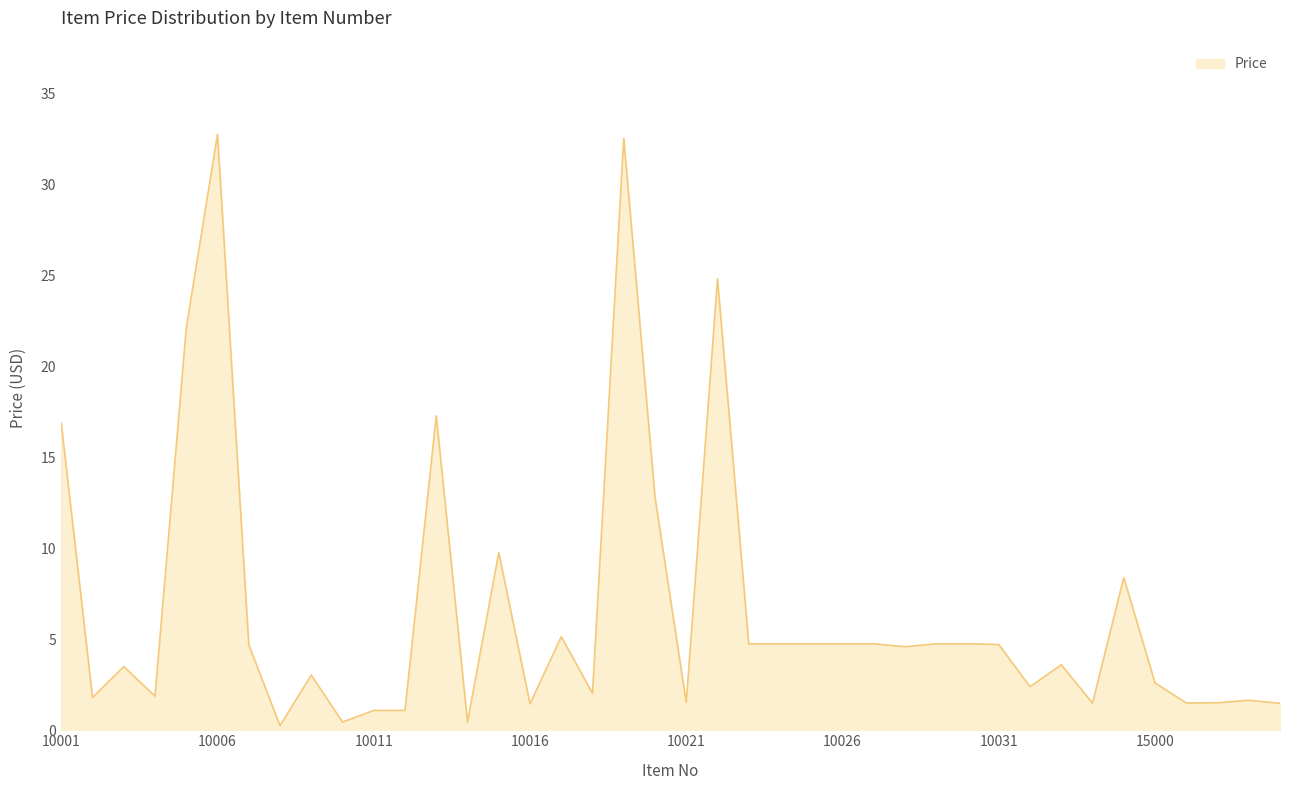

What is the difference between the maximum and minimum values?

32.5